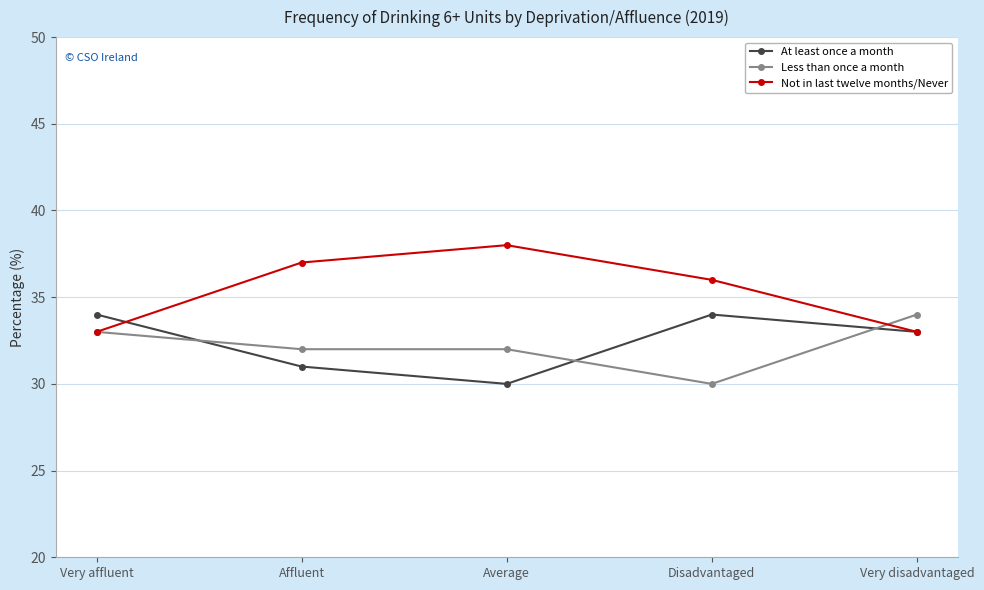

What is the difference between the second highest and second lowest values in the Not in last twelve months/Never series?

4